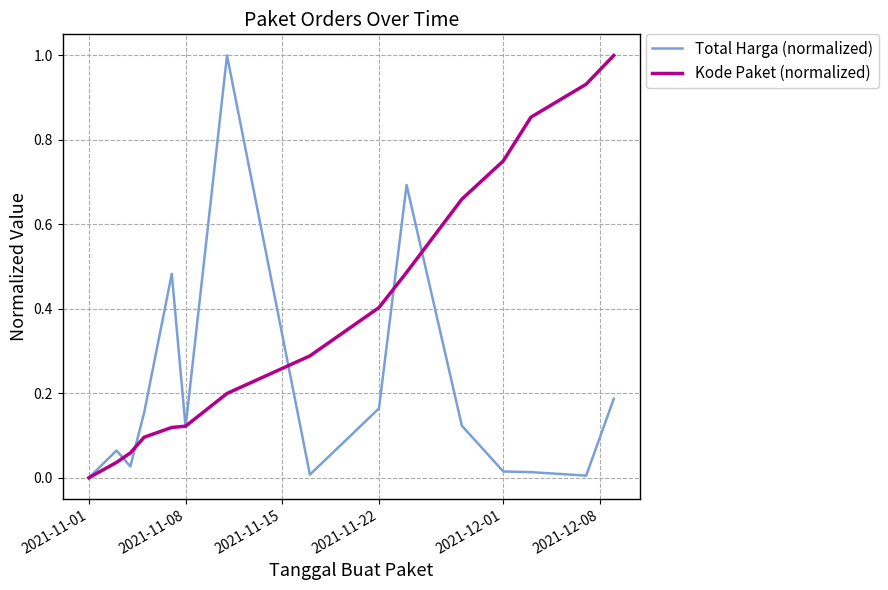

List the series in order of their overall mean, lowest first.

Total Harga (normalized), Kode Paket (normalized)